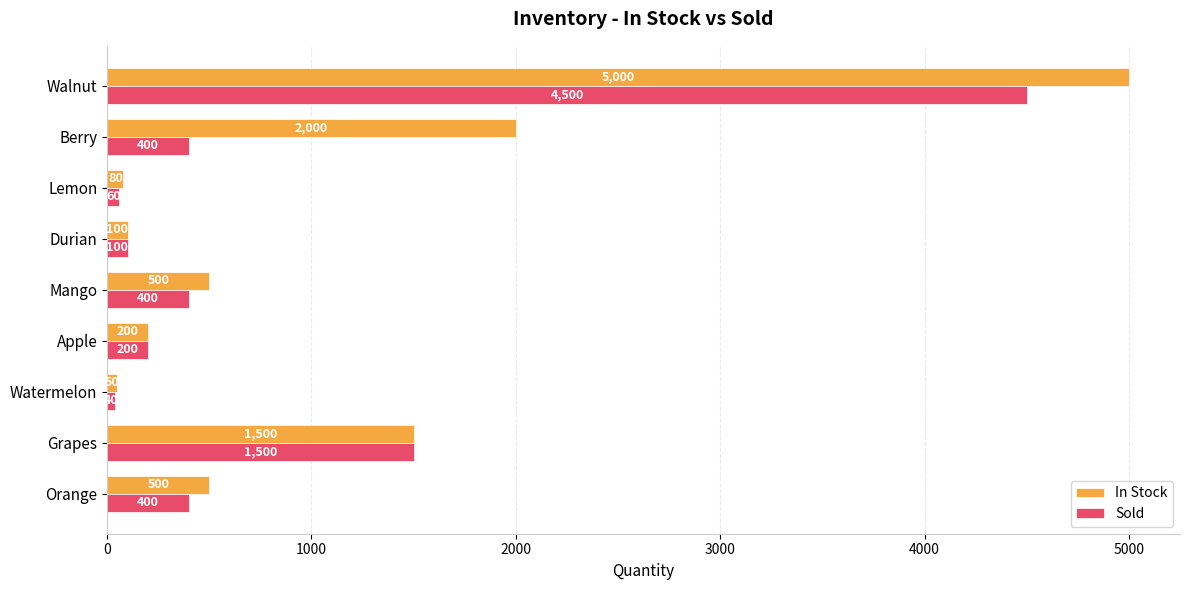

Read the Sold value at Orange, to the nearest 50.

400